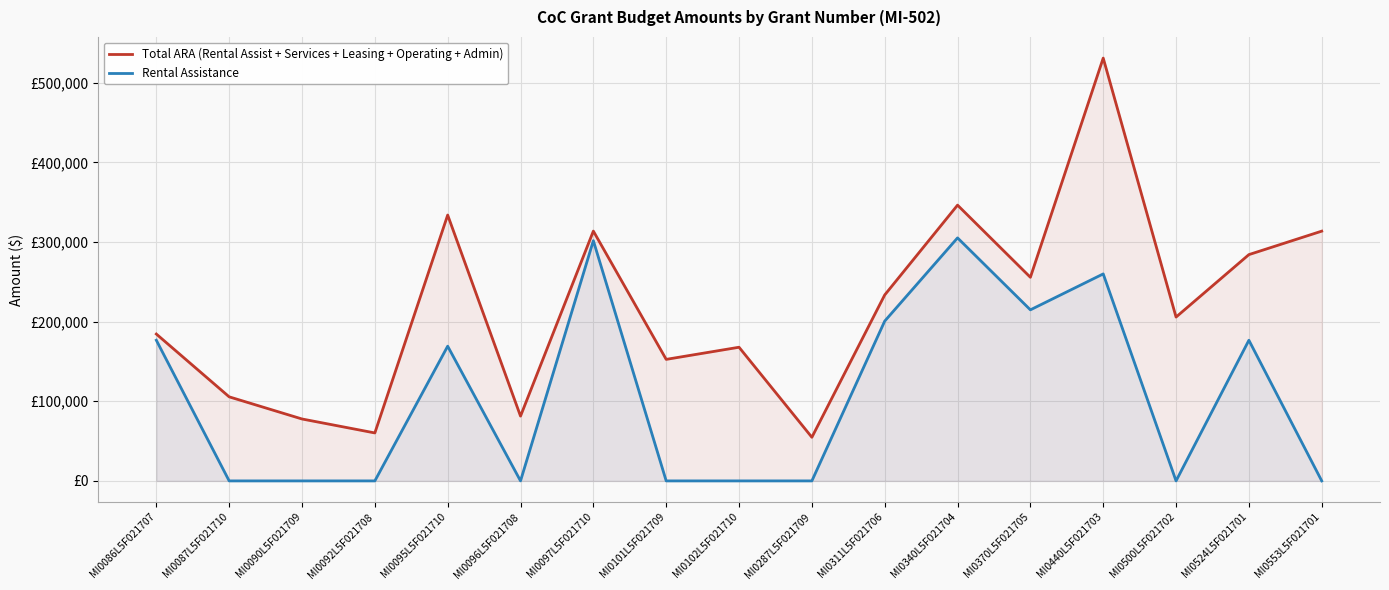

True or false: Total ARA (Rental Assist + Services + Leasing + Operating + Admin) and Rental Assistance cross at least once.

False